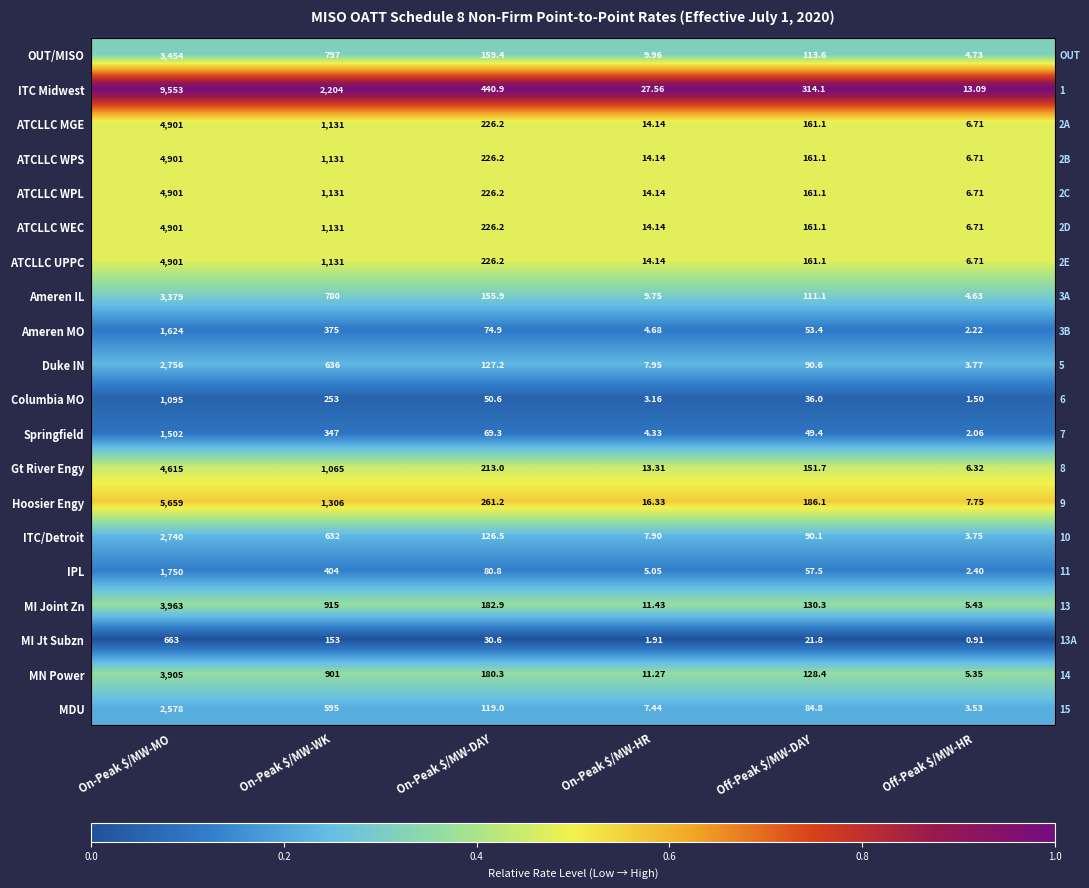

At which category does the chart reach its peak across all series?

On-Peak $/MW-MO